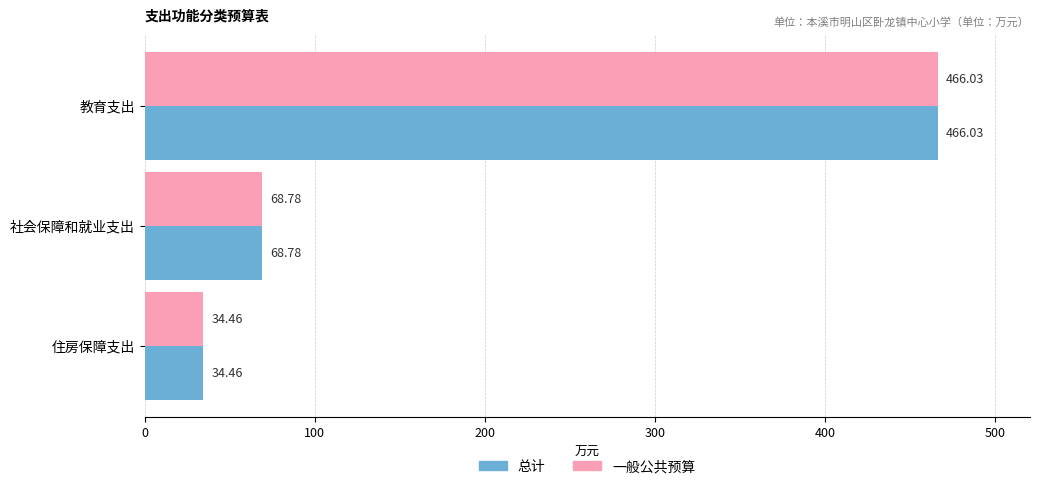

What are all the series names shown in the legend?

总计, 一般公共预算